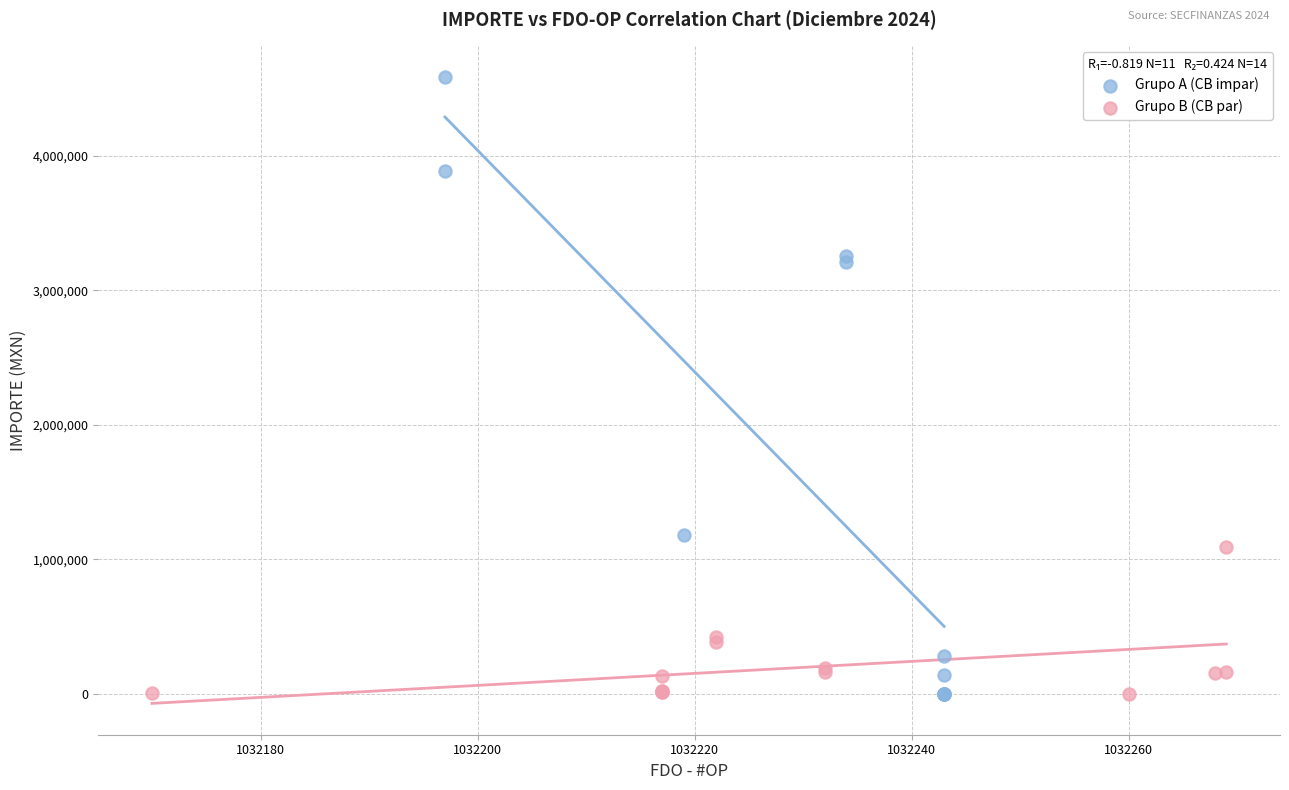

What are all the series names shown in the legend?

Grupo A (CB impar), Grupo B (CB par)